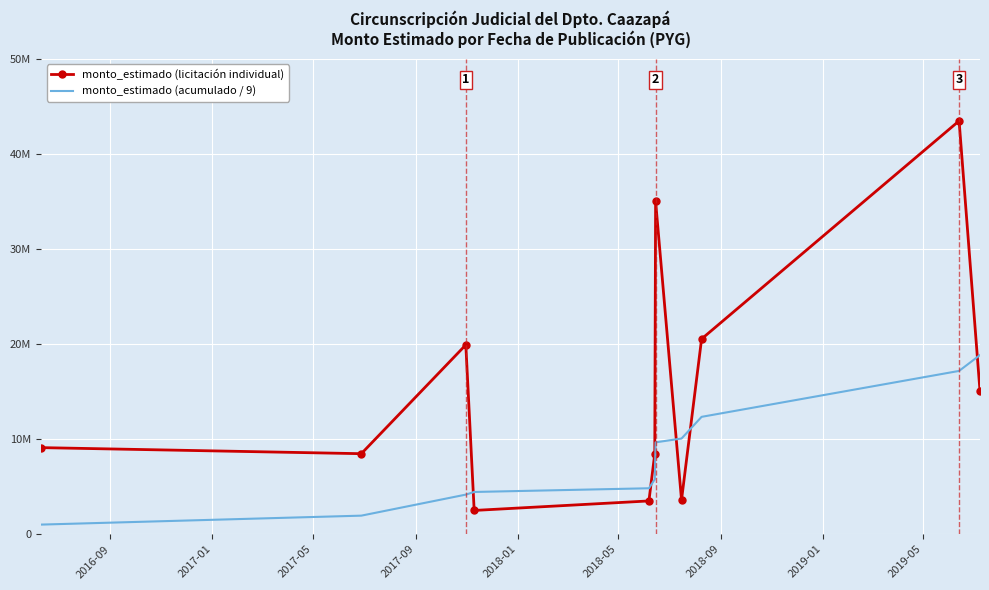

What is the greatest value displayed?

43469000.0